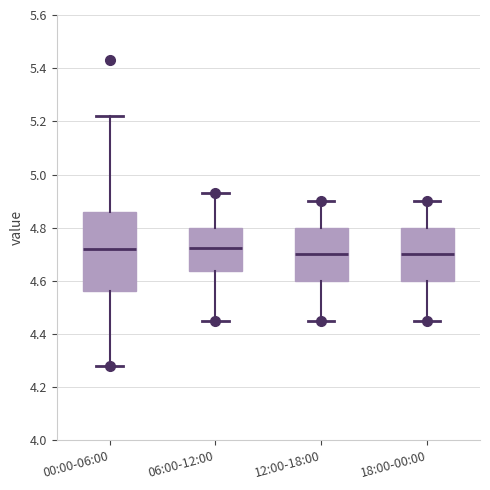

Which box is the tallest, from its lower edge to its upper edge?

00:00-06:00